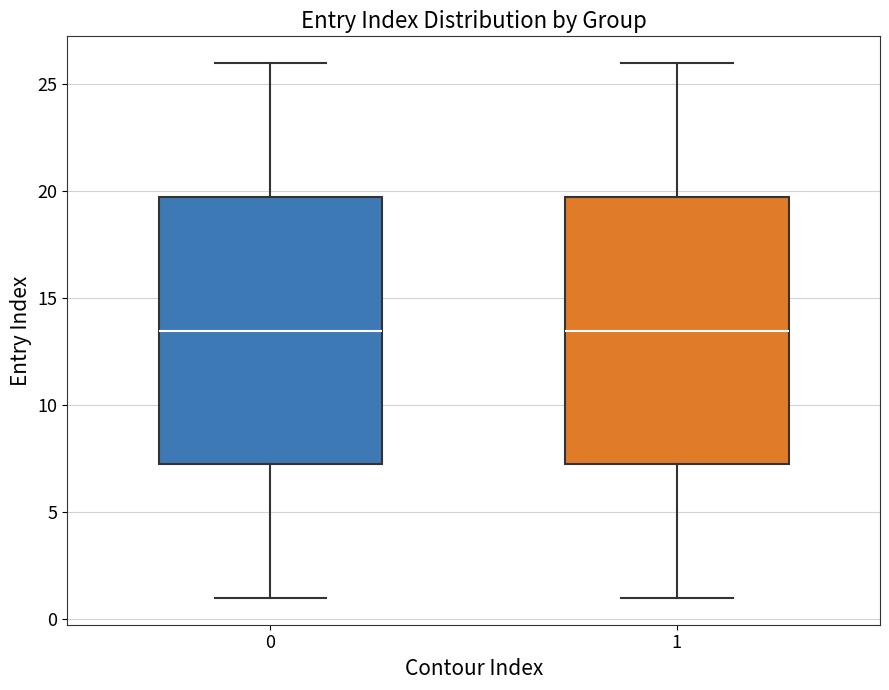

Reading left to right, read every box against the y-axis: the position of its median line, the range the box covers, and the ends of its whiskers. The values are not printed on the chart, so give them approximately, as read against the axis.

0: median 13.5, box 7.5 to 20.0, whiskers 1.0 to 26.0
1: median 13.5, box 7.5 to 20.0, whiskers 1.0 to 26.0